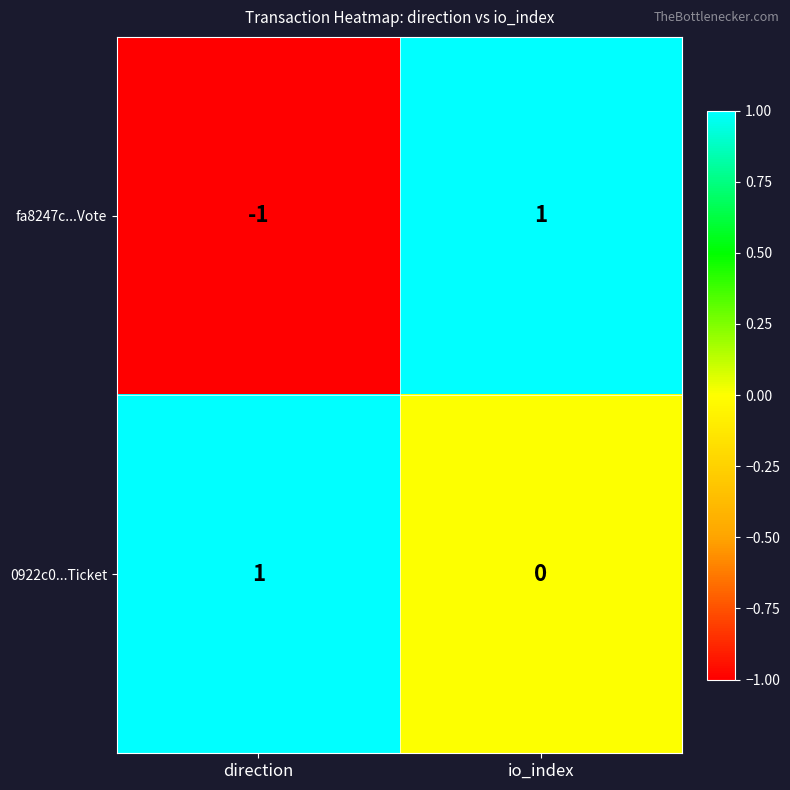

Rank the series by their average value, from lowest to highest.

fa8247c...Vote, 0922c0...Ticket